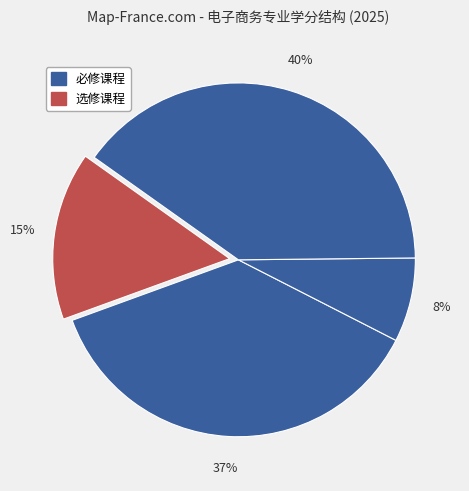

Count the number of slices in the pie.

4